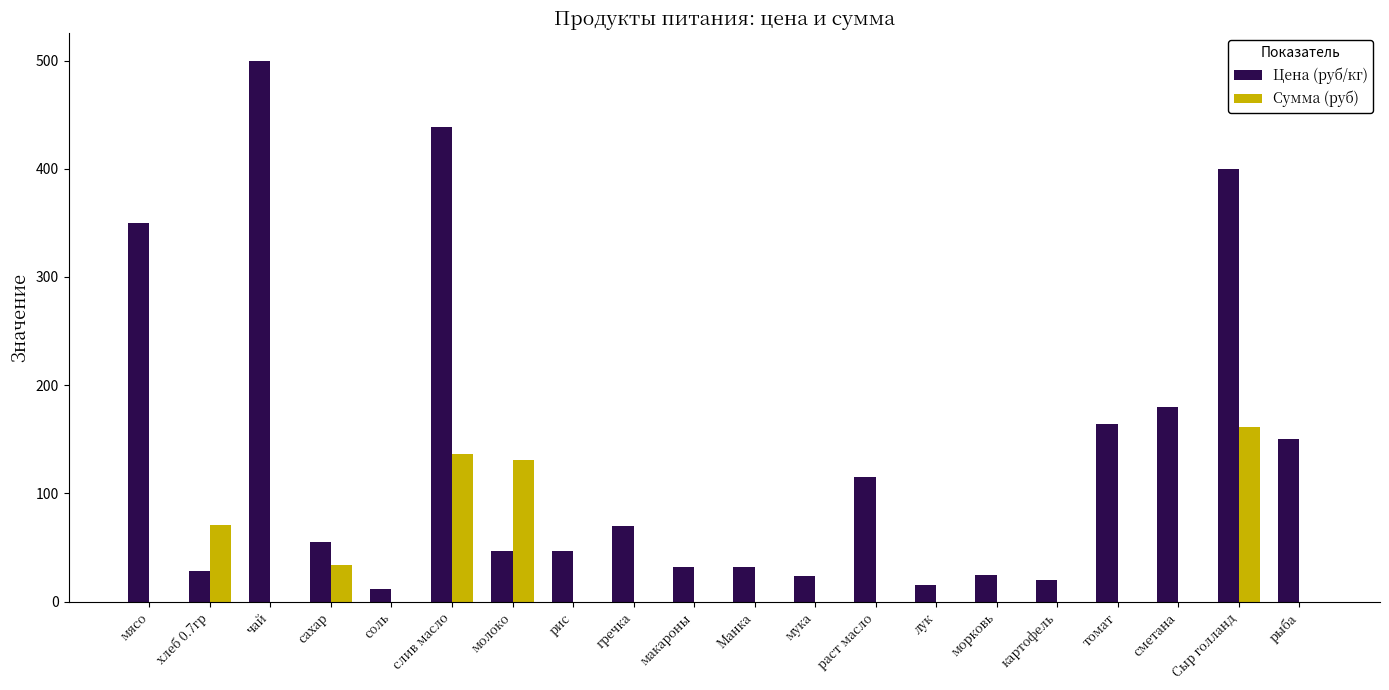

What is the total value across all series at картофель?

20.0